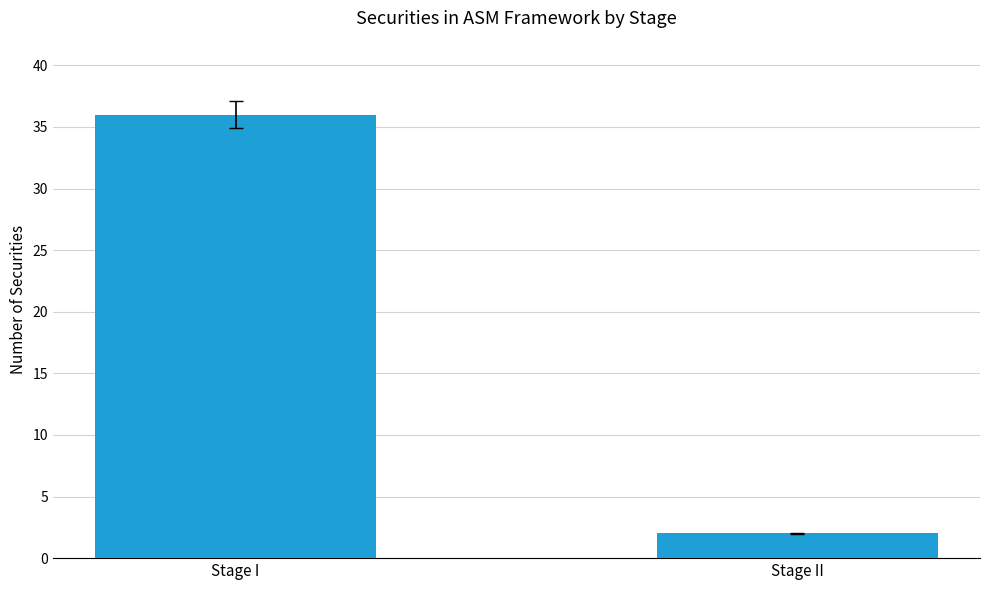

Which label corresponds to the smallest value in the chart?

Stage II